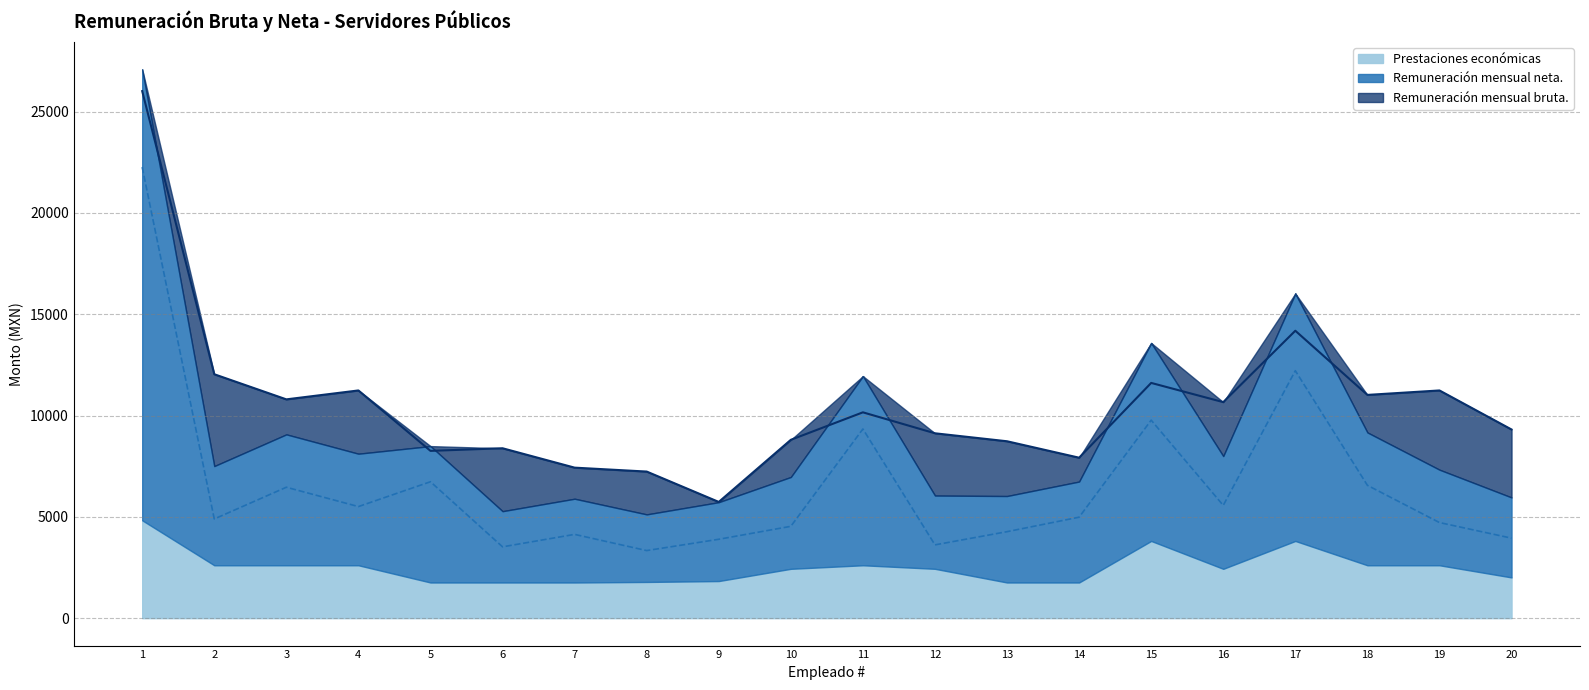

Which category has the highest value across all series?

1